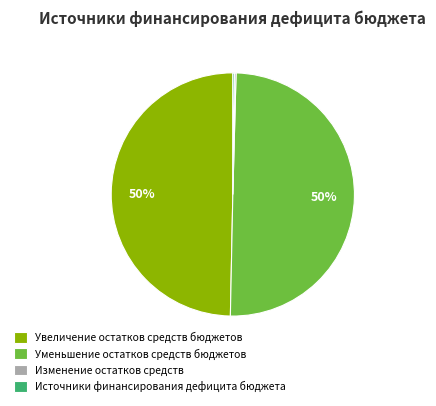

Approximately how many times larger is the value at Уменьшение остатков средств бюджетов compared to Увеличение остатков средств бюджетов?

1.0